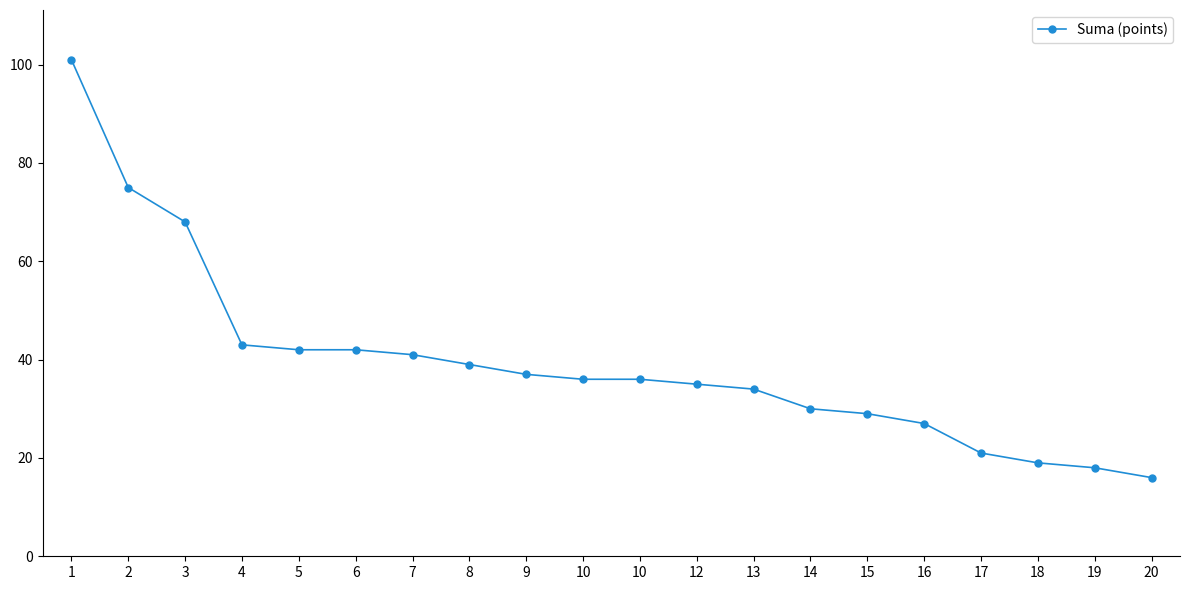

What is the change in value from 4 to 19?

-25